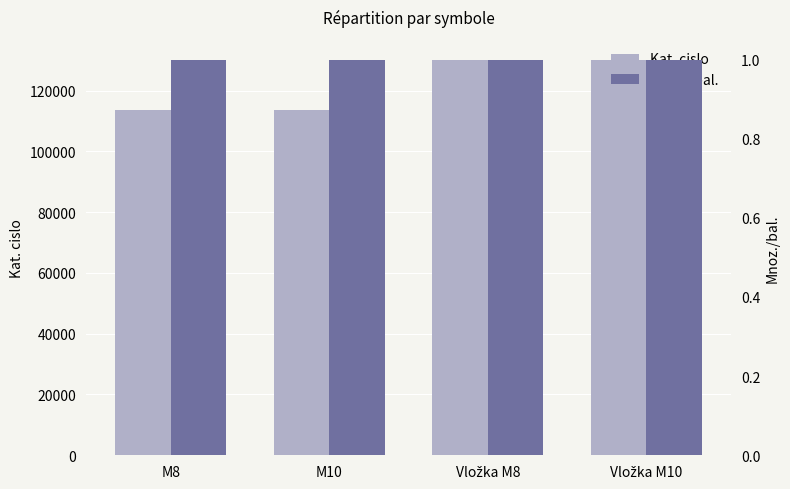

How many bars are there in each group?

2